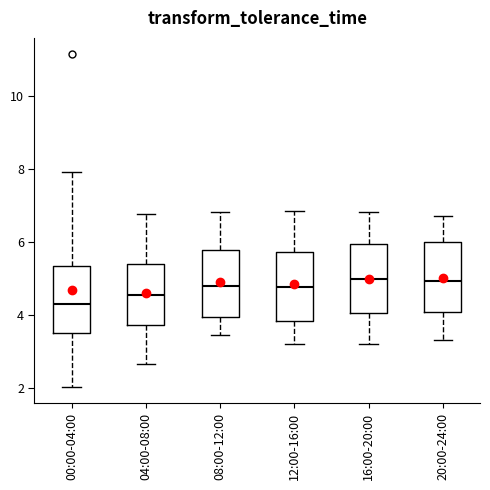

Reading left to right, transcribe this box plot: for each box, give where its median line is, the range the box spans, and where its two whiskers end, as read against the y-axis. The values are not printed on the chart, so give them approximately, as read against the axis.

00:00-04:00: median 4.2, box 3.4 to 5.4, whiskers 2.0 to 8.0
04:00-08:00: median 4.6, box 3.8 to 5.4, whiskers 2.6 to 6.8
08:00-12:00: median 4.8, box 4.0 to 5.8, whiskers 3.4 to 6.8
12:00-16:00: median 4.8, box 3.8 to 5.8, whiskers 3.2 to 6.8
16:00-20:00: median 5.0, box 4.0 to 6.0, whiskers 3.2 to 6.8
20:00-24:00: median 5.0, box 4.0 to 6.0, whiskers 3.4 to 6.8